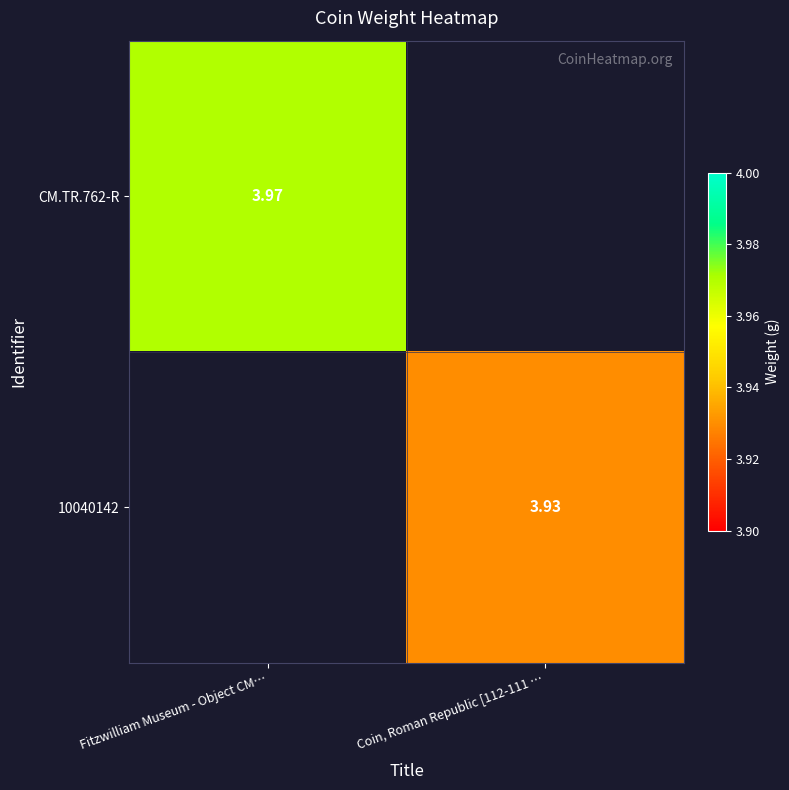

At Fitzwilliam Museum - Object CM…, list the series in order from largest to smallest.

CM.TR.762-R, 10040142